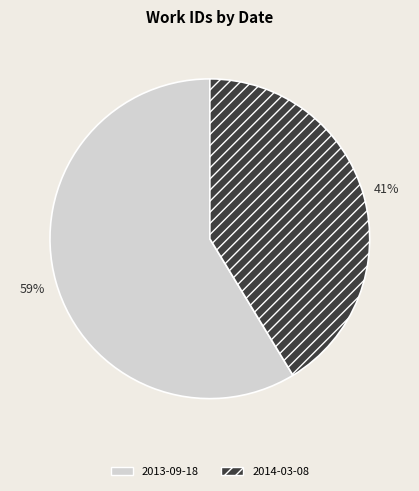

Approximately how many times larger is the value at 2013-09-18 compared to 2014-03-08?

1.4